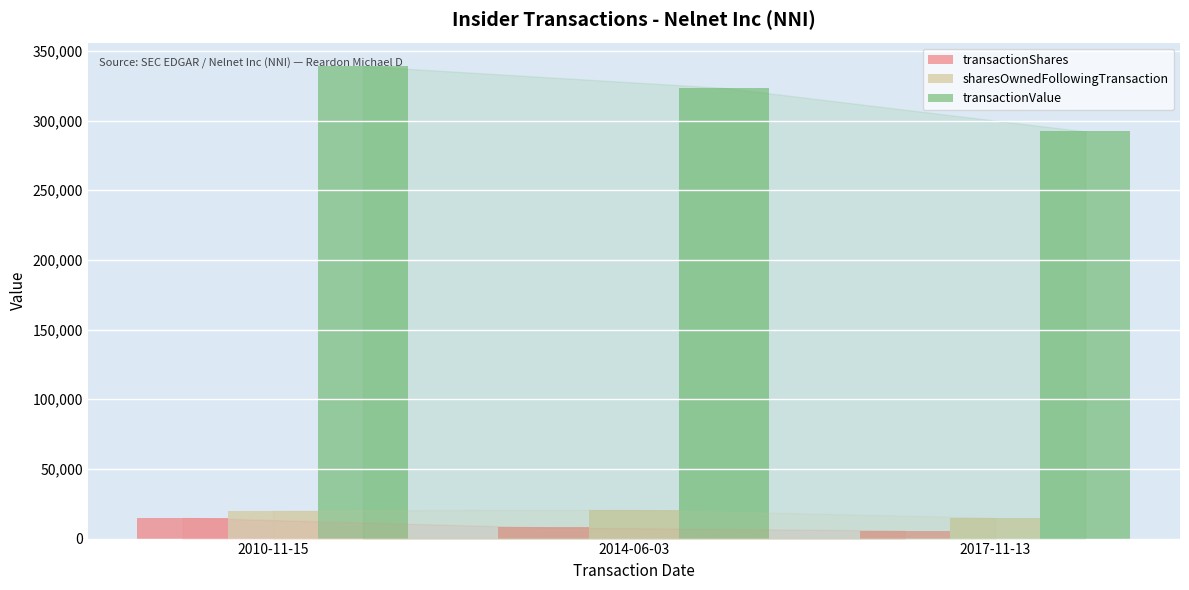

What is the label of the 2nd bar from the left?

2014-06-03